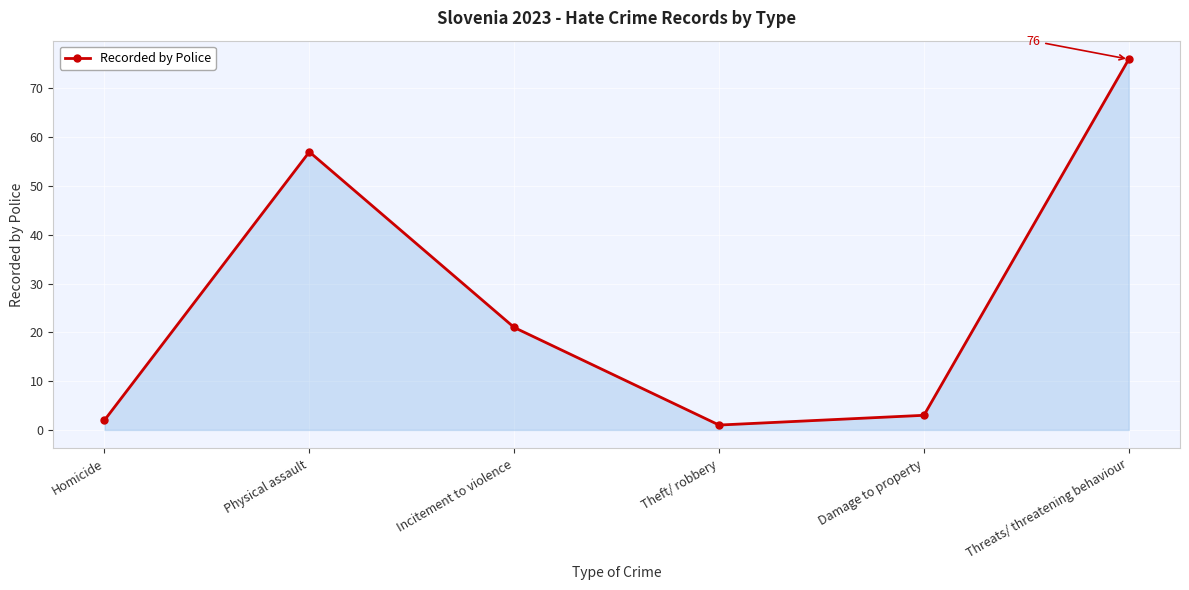

List the labels in order of value, smallest first.

Theft/ robbery, Homicide, Damage to property, Incitement to violence, Physical assault, Threats/ threatening behaviour